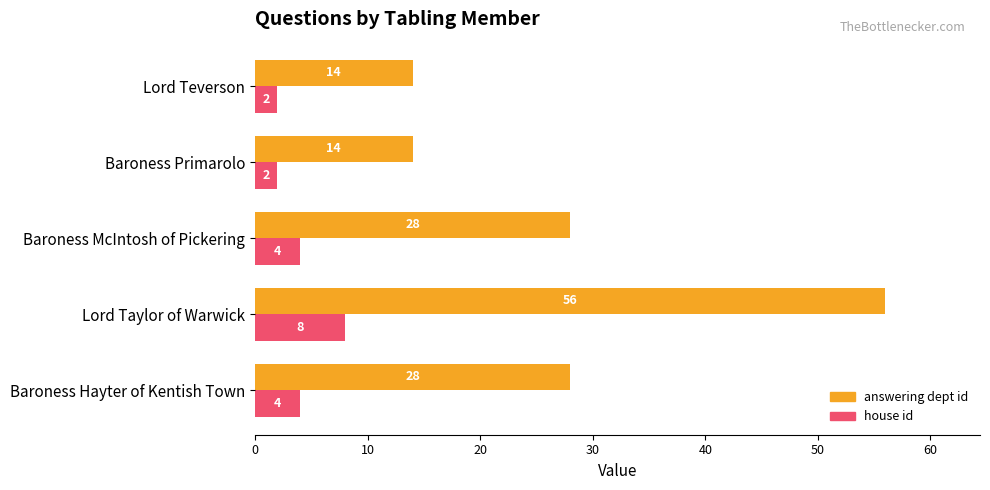

Rank the series by their average value, from lowest to highest.

house id, answering dept id